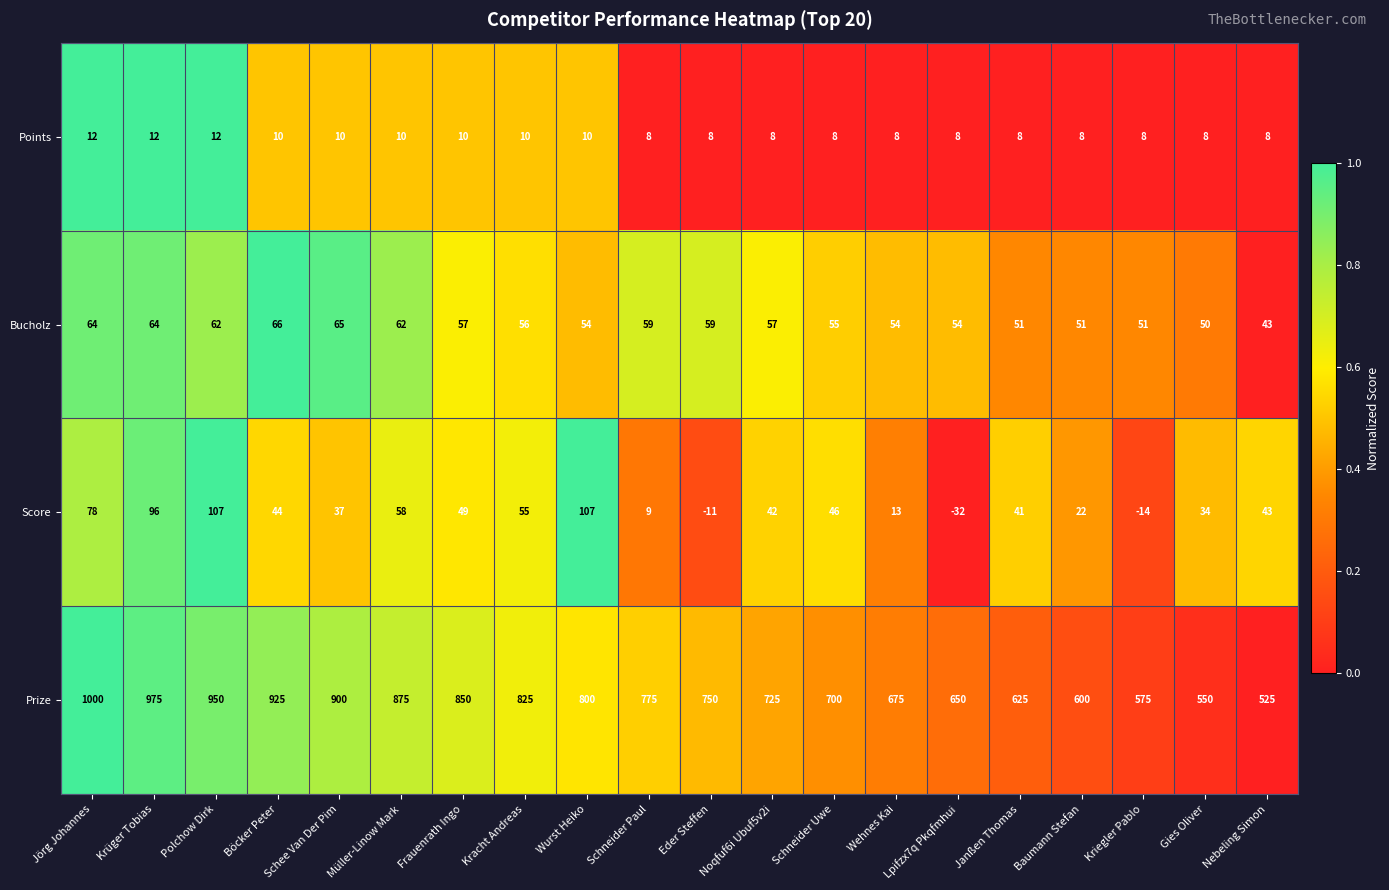

At which label is Prize closest to 762?

Eder Steffen